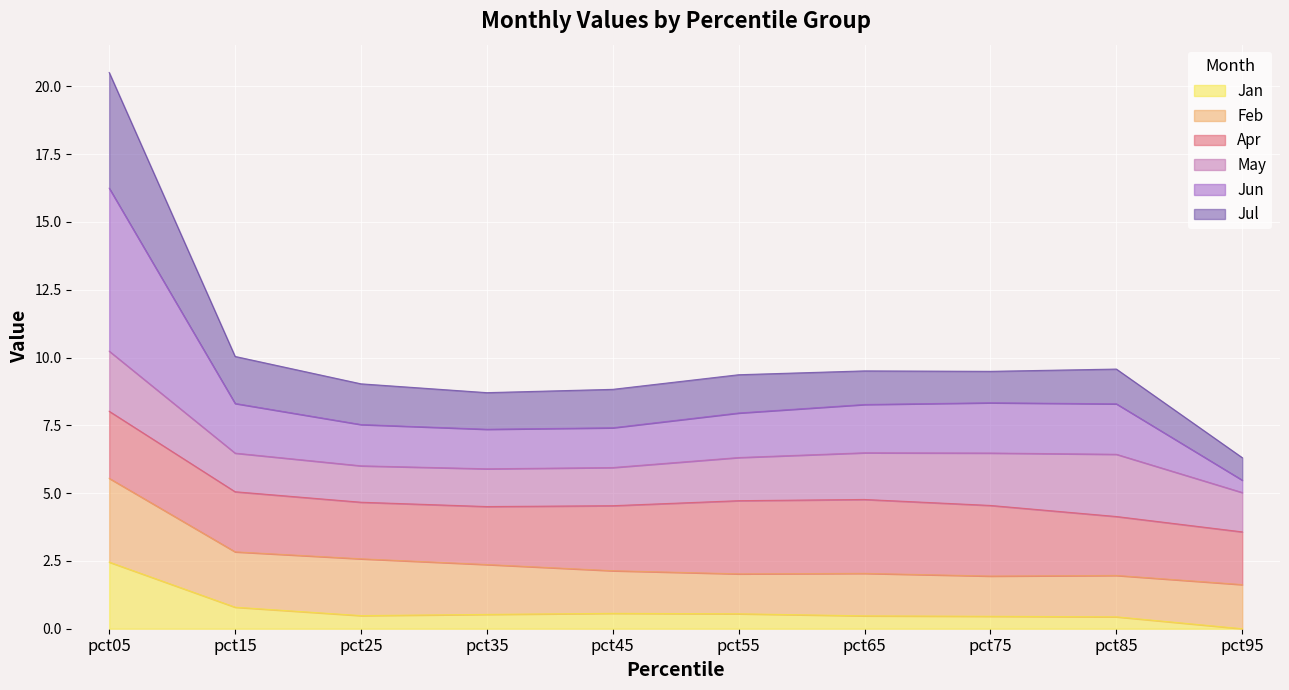

What is the total value across all series at pct45?

8.8